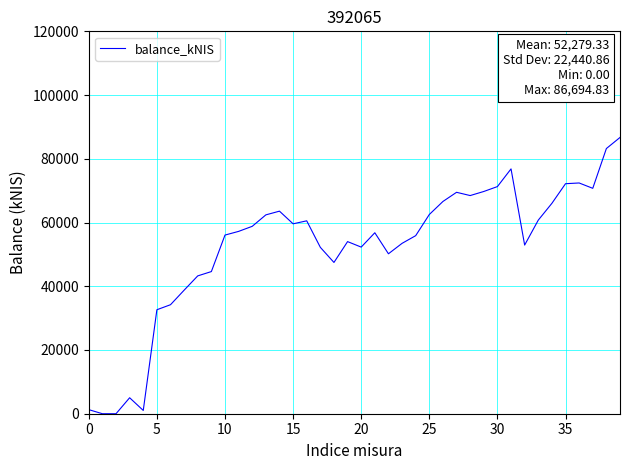

How many lines are shown in the chart?

1